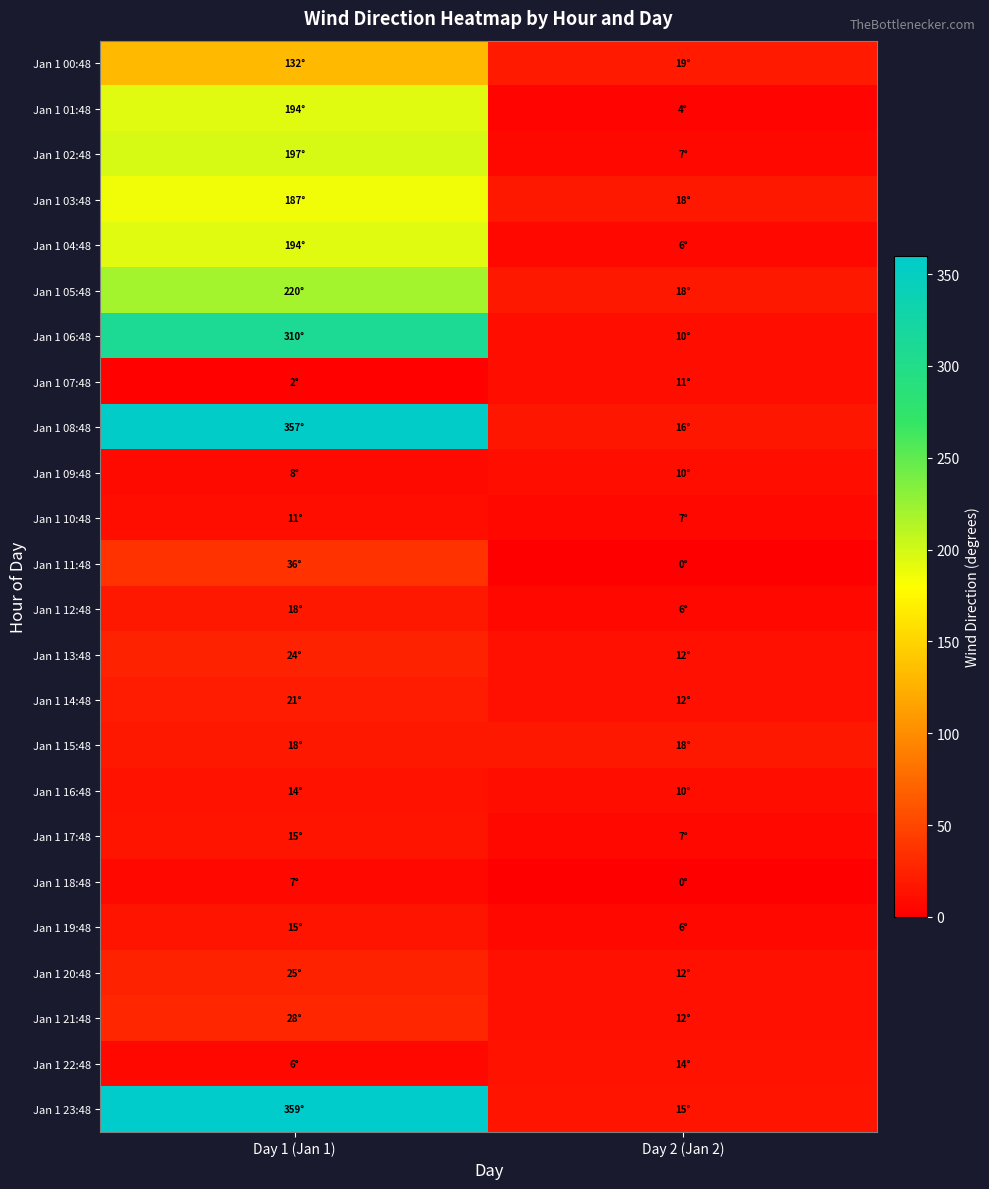

Between Day 1 (Jan 1) and Day 2 (Jan 2), which is larger?

Day 1 (Jan 1)